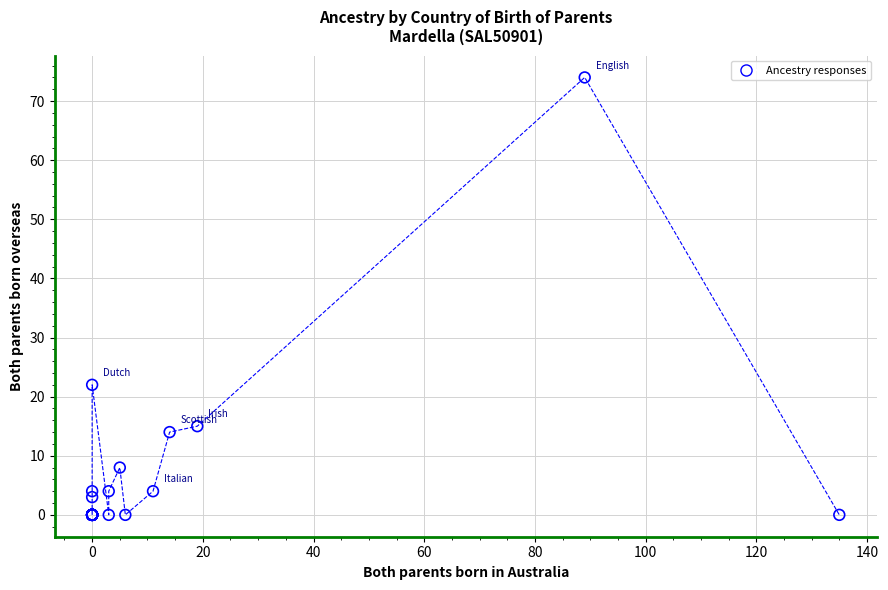

What Y value in the scatter plot is closest to 37?

22